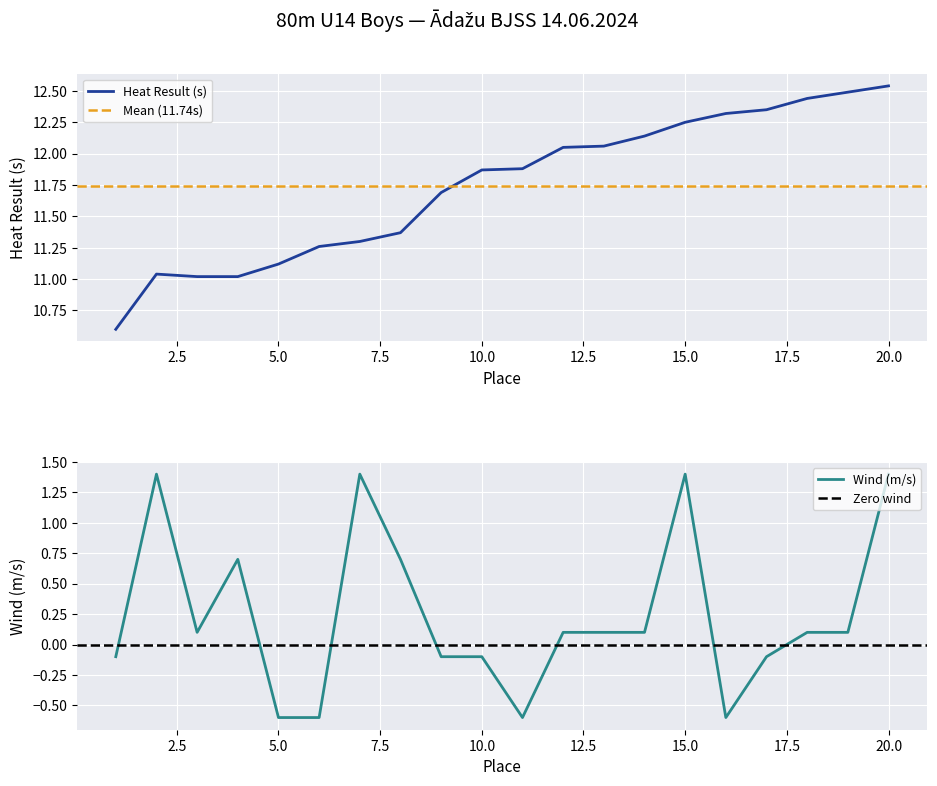

At how many categories does at least one series exceed 10?

20